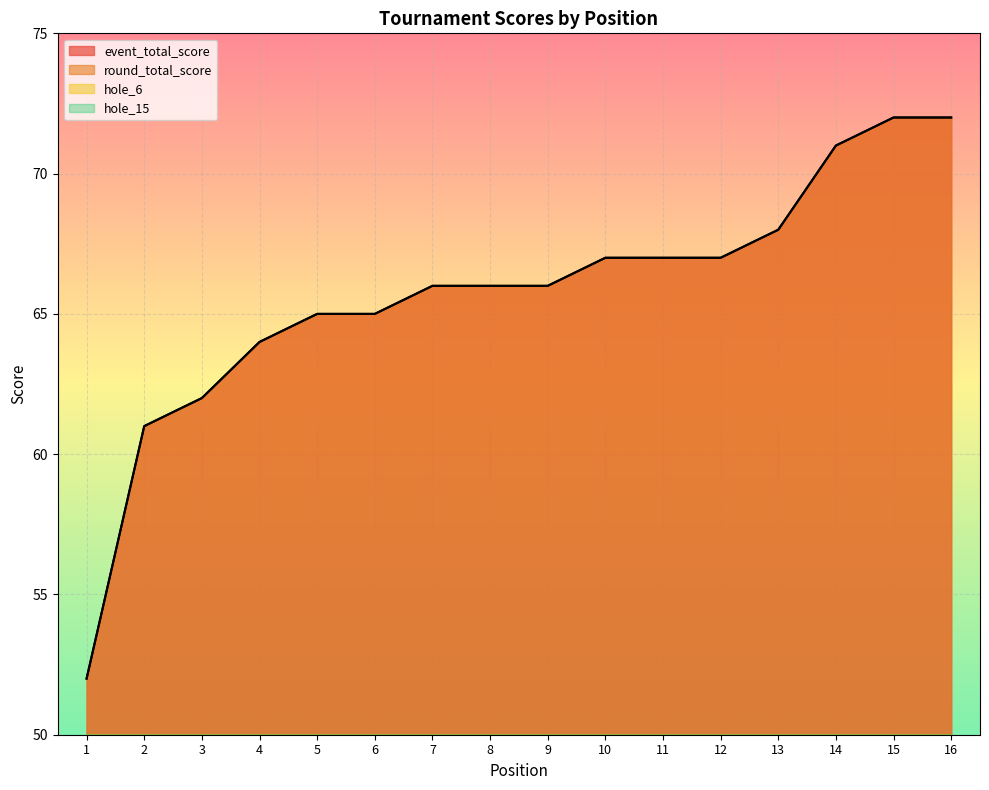

List the series in order of their peak value, lowest first.

hole_6, hole_15, event_total_score, round_total_score